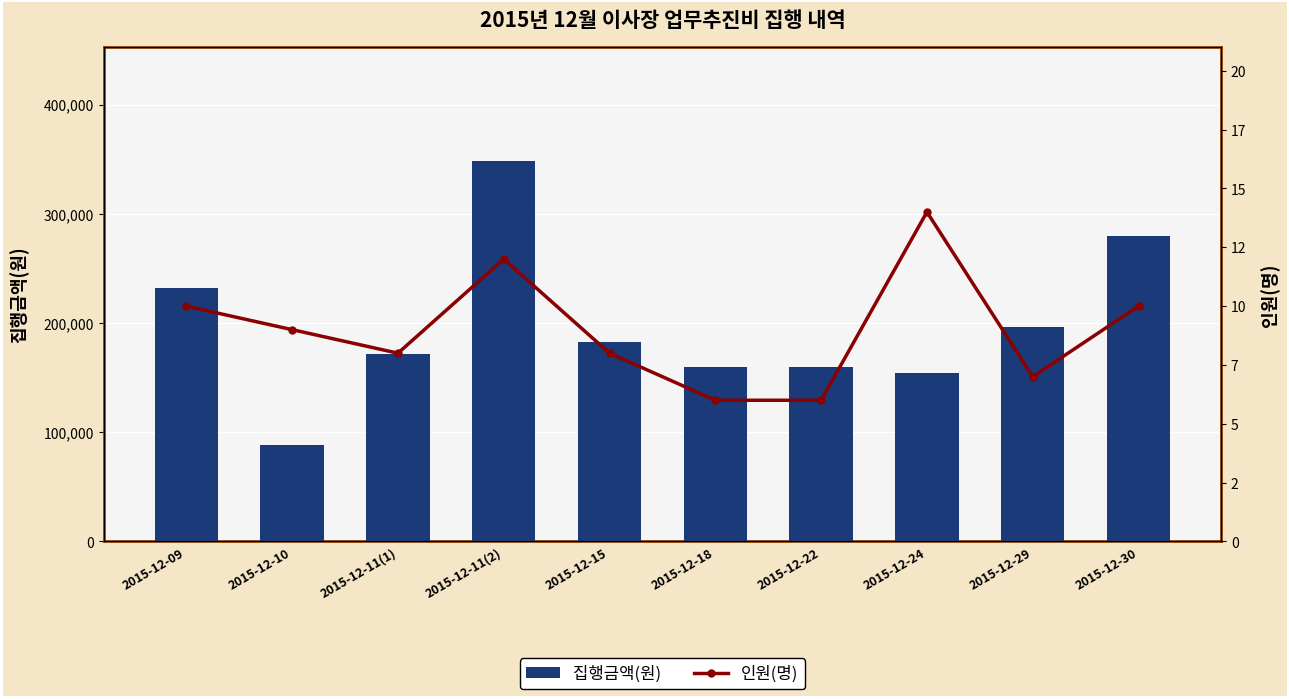

Where is 인원(명) nearest to the value 10?

2015-12-09